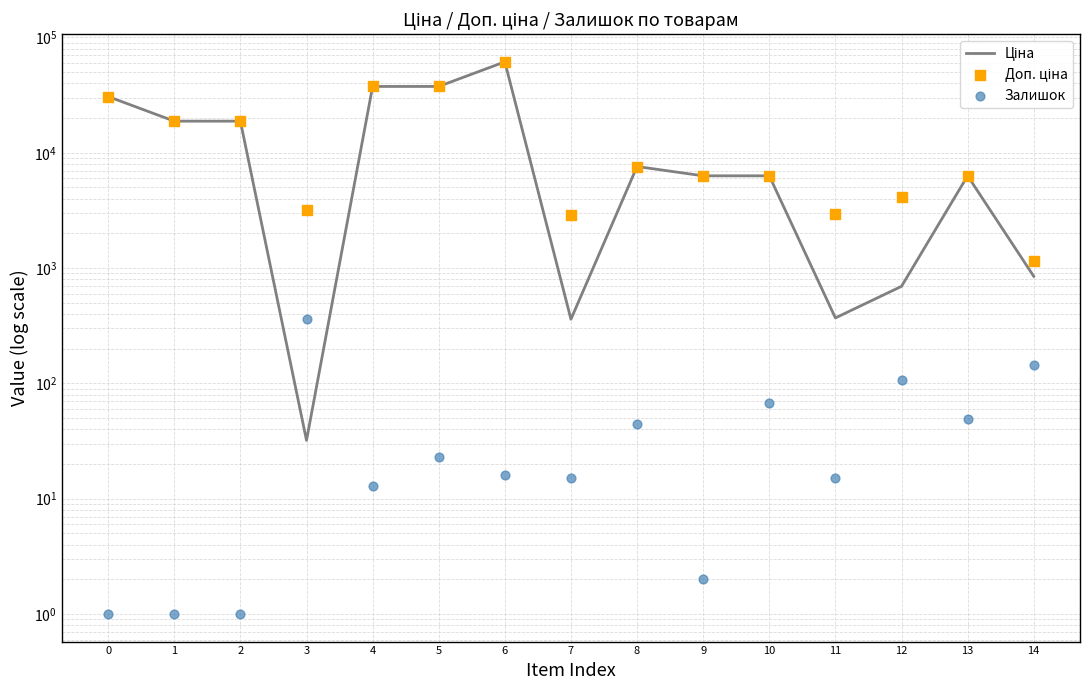

At how many categories does at least one series exceed 60098?

1